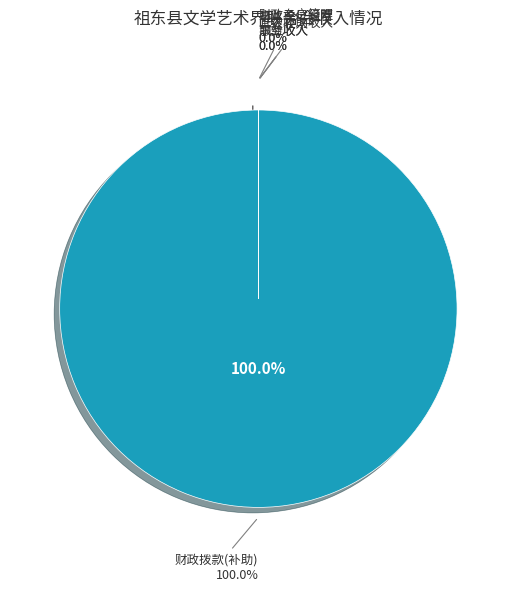

Is there any slice that represents more than half of the pie?

Yes